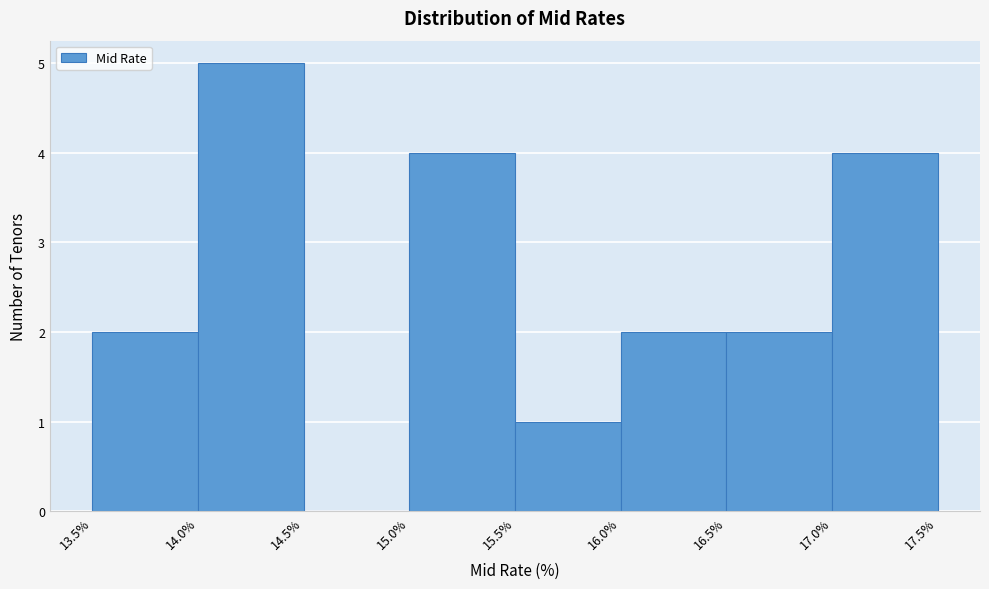

Reading left to right, list every bar in this chart as the range it spans on the x-axis followed by its height. The values are not printed on the chart, so give them approximately, as read against the axis.

13.5% to 14.0%: 2
14.0% to 14.5%: 5
14.5% to 15.0%: 0
15.0% to 15.5%: 4
15.5% to 16.0%: 1
16.0% to 16.5%: 2
16.5% to 17.0%: 2
17.0% to 17.5%: 4